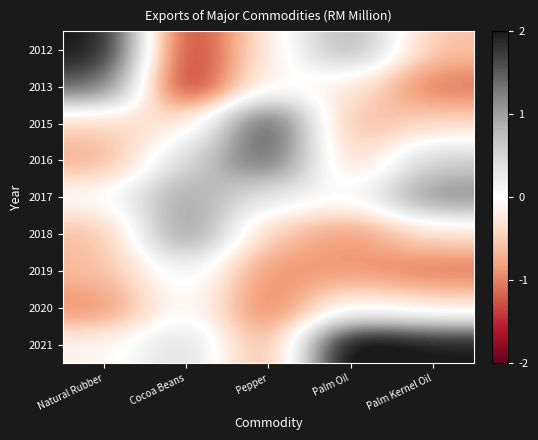

Reading left to right, what are all the values shown in this chart?

2012: Natural Rubber=2.1	Cocoa Beans=-1.6	Pepper=-0.2	Palm Oil=1.0	Palm Kernel Oil=-0.6
2013: Natural Rubber=1.5	Cocoa Beans=-1.7	Pepper=0.0	Palm Oil=-0.2	Palm Kernel Oil=-1.1
2015: Natural Rubber=-0.5	Cocoa Beans=-0.3	Pepper=1.8	Palm Oil=-0.7	Palm Kernel Oil=-0.4
2016: Natural Rubber=-0.7	Cocoa Beans=0.5	Pepper=1.6	Palm Oil=-0.6	Palm Kernel Oil=0.6
2017: Natural Rubber=-0.0	Cocoa Beans=1.0	Pepper=0.3	Palm Oil=0.0	Palm Kernel Oil=1.2
2018: Natural Rubber=-0.6	Cocoa Beans=1.3	Pepper=-0.5	Palm Oil=-0.9	Palm Kernel Oil=-0.3
2019: Natural Rubber=-0.6	Cocoa Beans=0.3	Pepper=-0.9	Palm Oil=-0.9	Palm Kernel Oil=-1.1
2020: Natural Rubber=-1.0	Cocoa Beans=0.1	Pepper=-1.1	Palm Oil=-0.0	Palm Kernel Oil=-0.3
2021: Natural Rubber=-0.1	Cocoa Beans=0.5	Pepper=-0.9	Palm Oil=2.4	Palm Kernel Oil=2.0